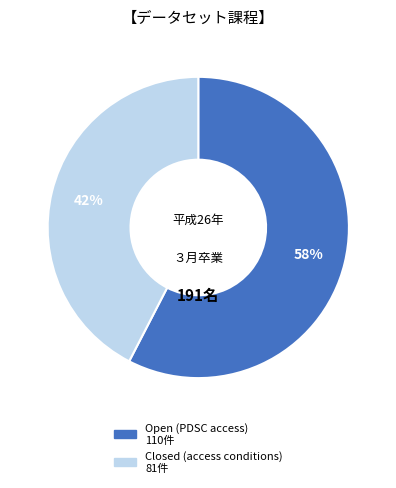

To the nearest percent, what is the average slice percentage?

50%